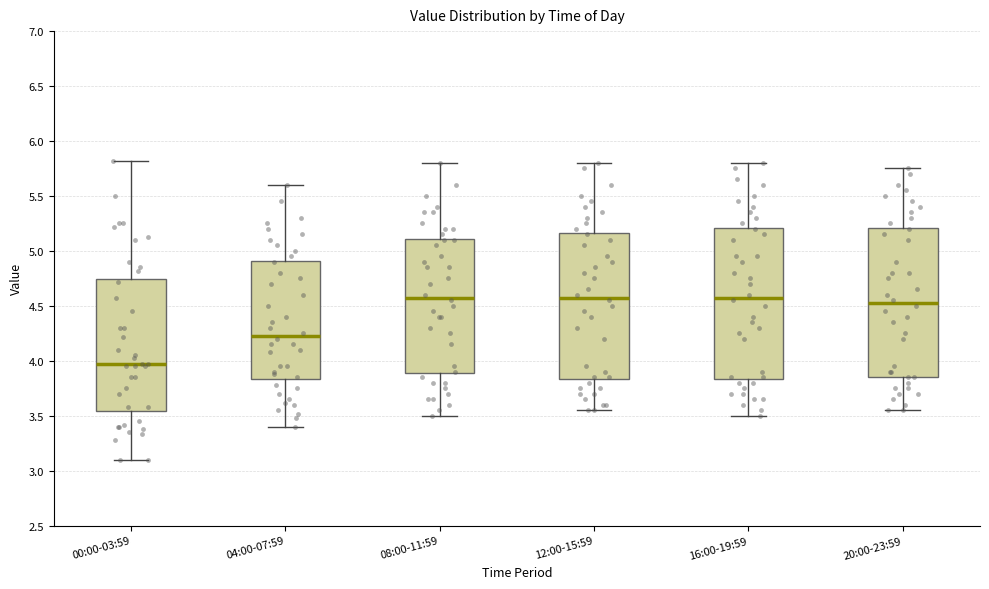

Reading left to right, transcribe this box plot: for each box, give where its median line is, the range the box spans, and where its two whiskers end, as read against the y-axis. The values are not printed on the chart, so give them approximately, as read against the axis.

00:00-03:59: median 3.95, box 3.55 to 4.75, whiskers 3.10 to 5.80
04:00-07:59: median 4.25, box 3.85 to 4.90, whiskers 3.40 to 5.60
08:00-11:59: median 4.60, box 3.90 to 5.10, whiskers 3.50 to 5.80
12:00-15:59: median 4.60, box 3.85 to 5.15, whiskers 3.55 to 5.80
16:00-19:59: median 4.60, box 3.85 to 5.20, whiskers 3.50 to 5.80
20:00-23:59: median 4.55, box 3.85 to 5.20, whiskers 3.55 to 5.75